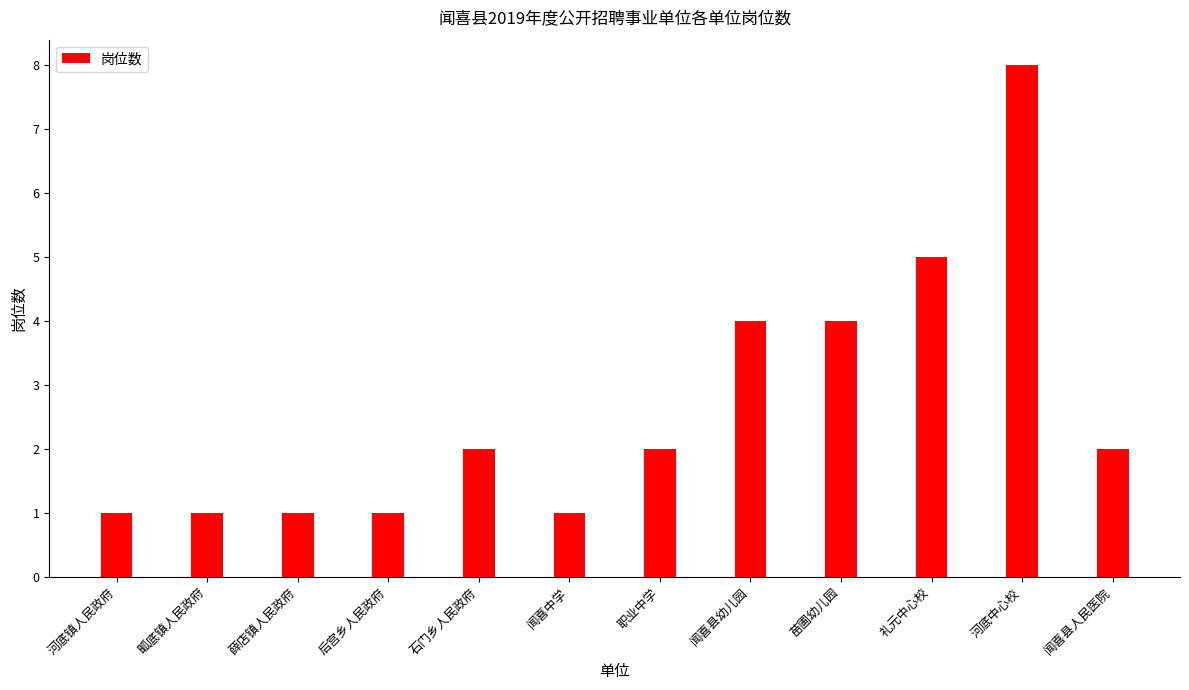

What is the change in value from 职业中学 to 礼元中心校?

+3